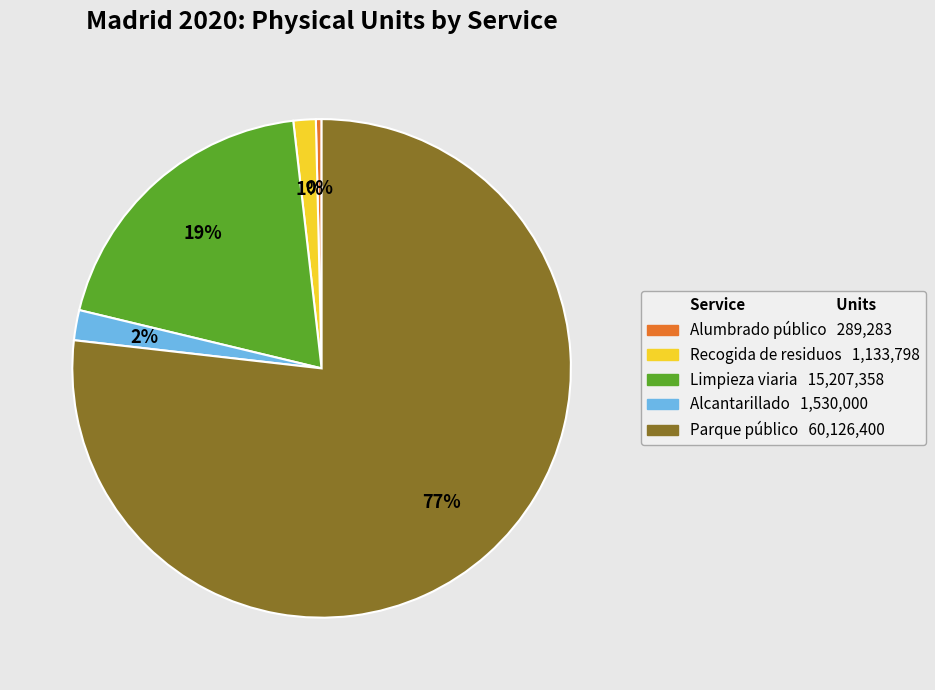

What percentage is the Recogida de residuos slice, to the nearest percent?

1%